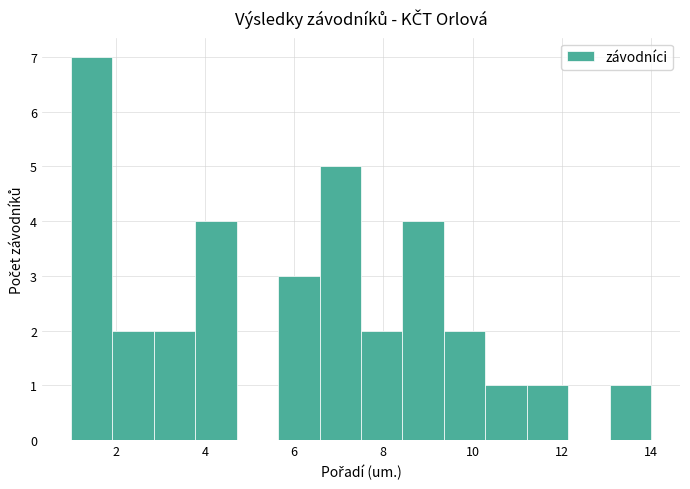

Reading left to right, list every bar in this chart as the range it spans on the x-axis followed by its height. Neither the bar edges nor the heights are printed on the chart, so give them approximately, as read against the axes.

1.0 to 2.0: 7
2.0 to 2.8: 2
2.8 to 3.8: 2
3.8 to 4.8: 4
4.8 to 5.6: 0
5.6 to 6.6: 3
6.6 to 7.6: 5
7.6 to 8.4: 2
8.4 to 9.4: 4
9.4 to 10.2: 2
10.2 to 11.2: 1
11.2 to 12.2: 1
12.2 to 13.0: 0
13.0 to 14.0: 1